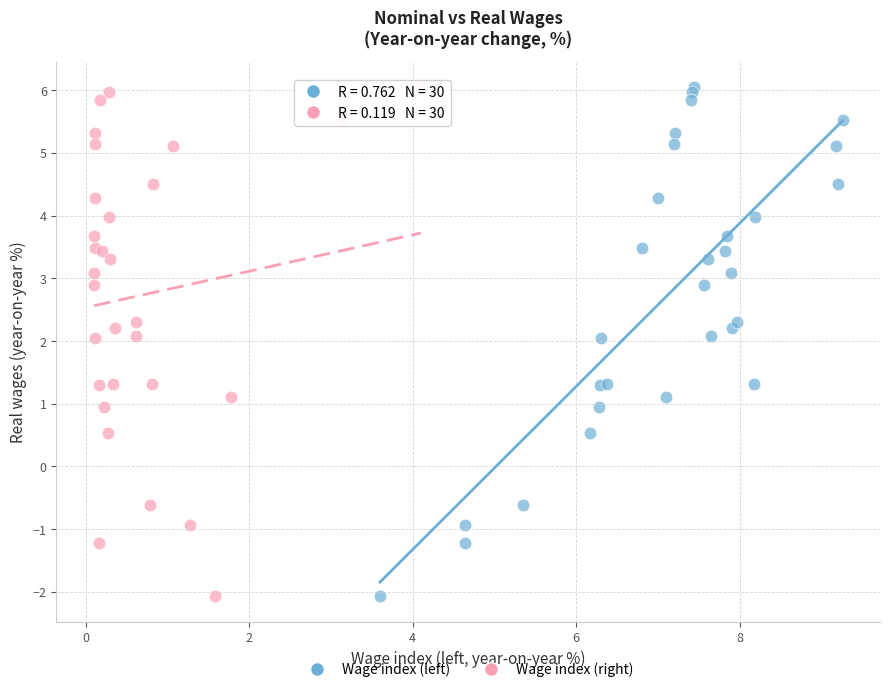

What are all the series names shown in the legend?

Wage index (left), Wage index (right)